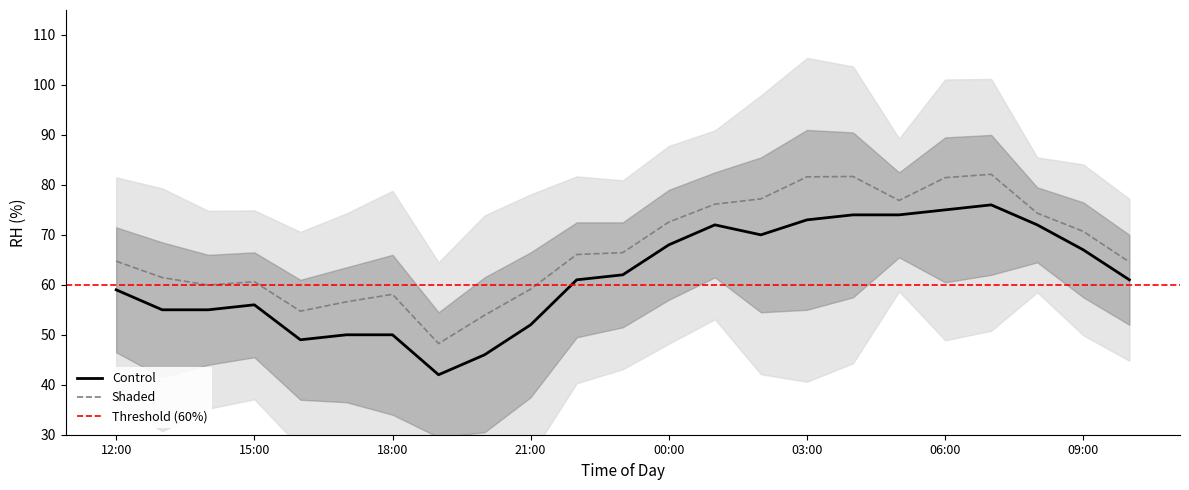

True or false: Shaded and Control cross at least once.

False